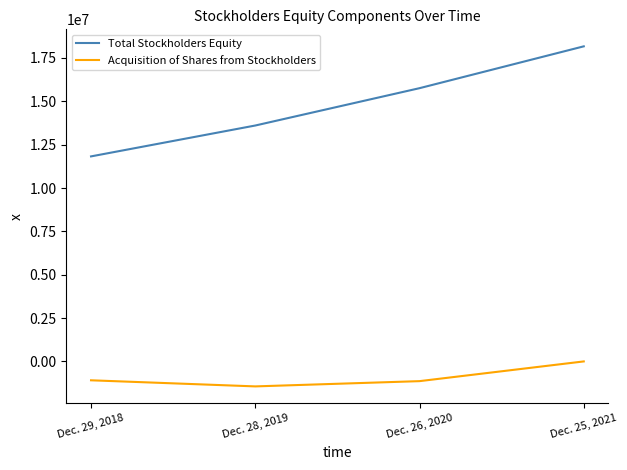

At how many categories does at least one series exceed 2495733?

4